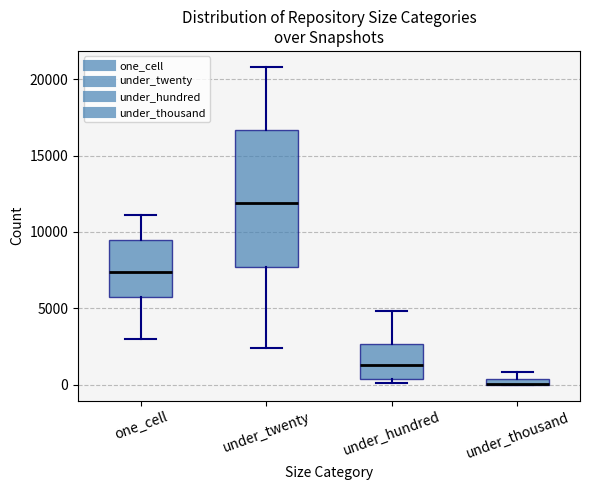

Where does the median line of the box for under_hundred sit on the y-axis? The values are not printed on the chart, so give them approximately, as read against the axis.

1500